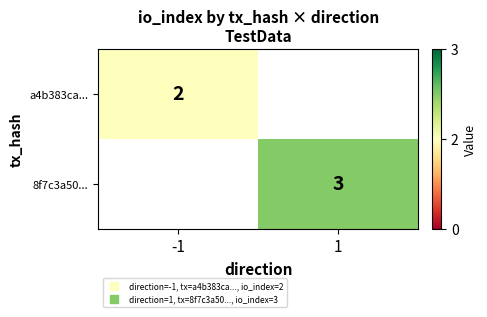

What is the maximum value shown in the chart?

3.0